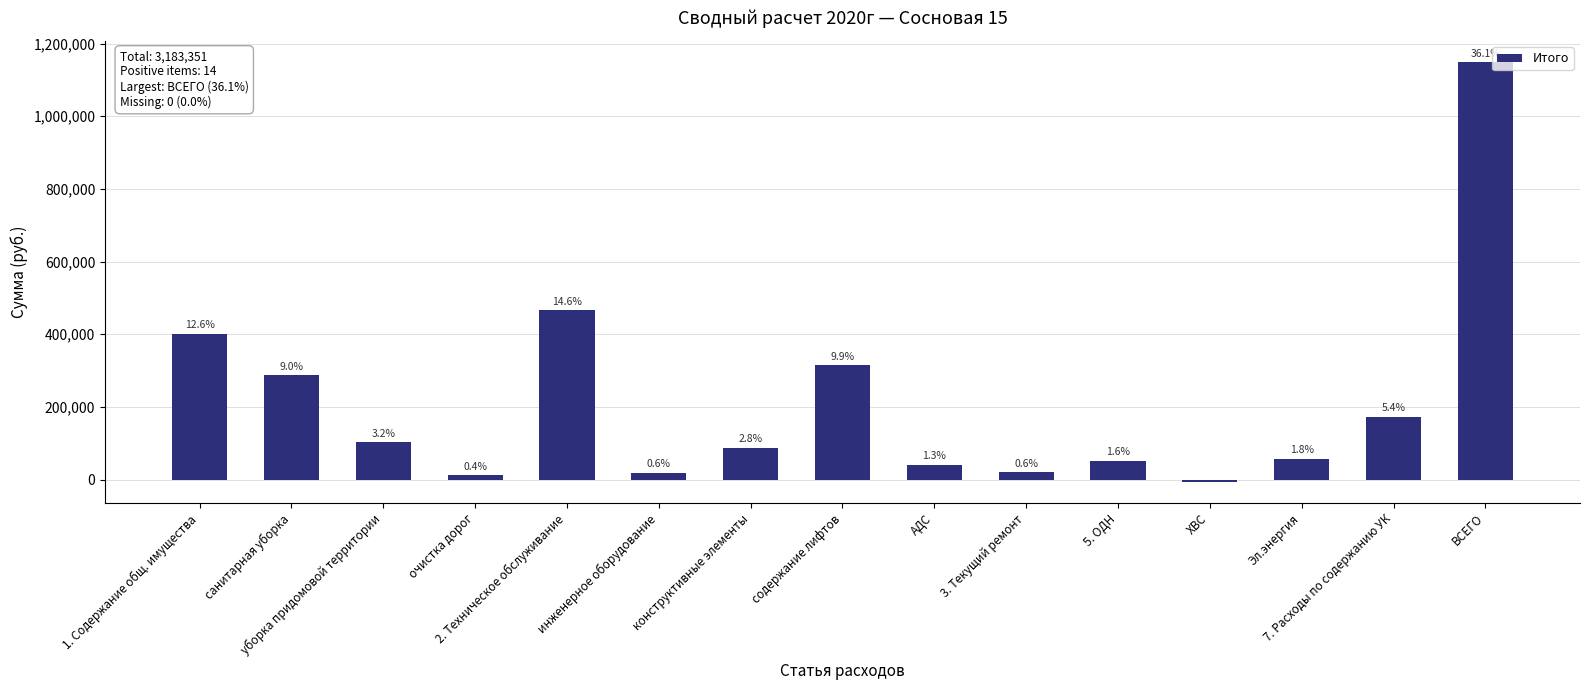

How many bars are there in total?

15